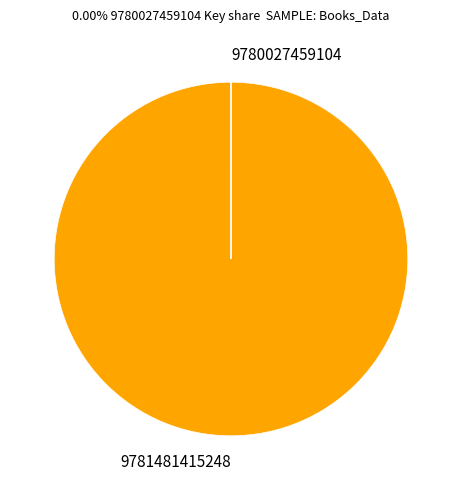

Is it true that 9781481415248 is 100% of the pie?

True